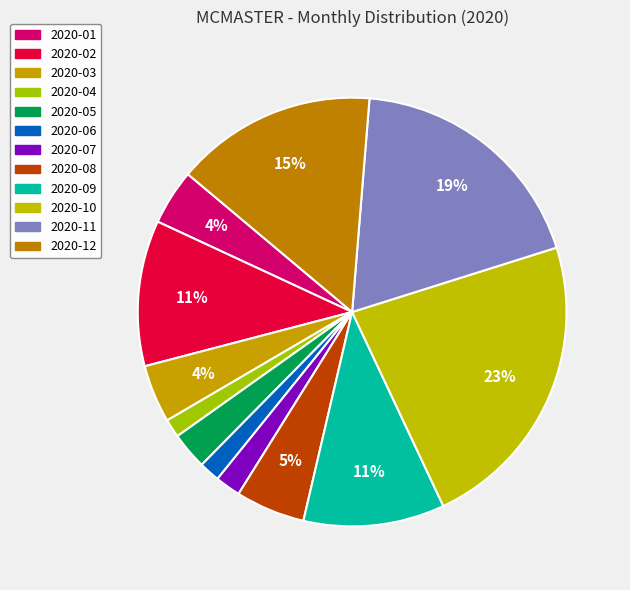

Count the number of slices in the pie.

12